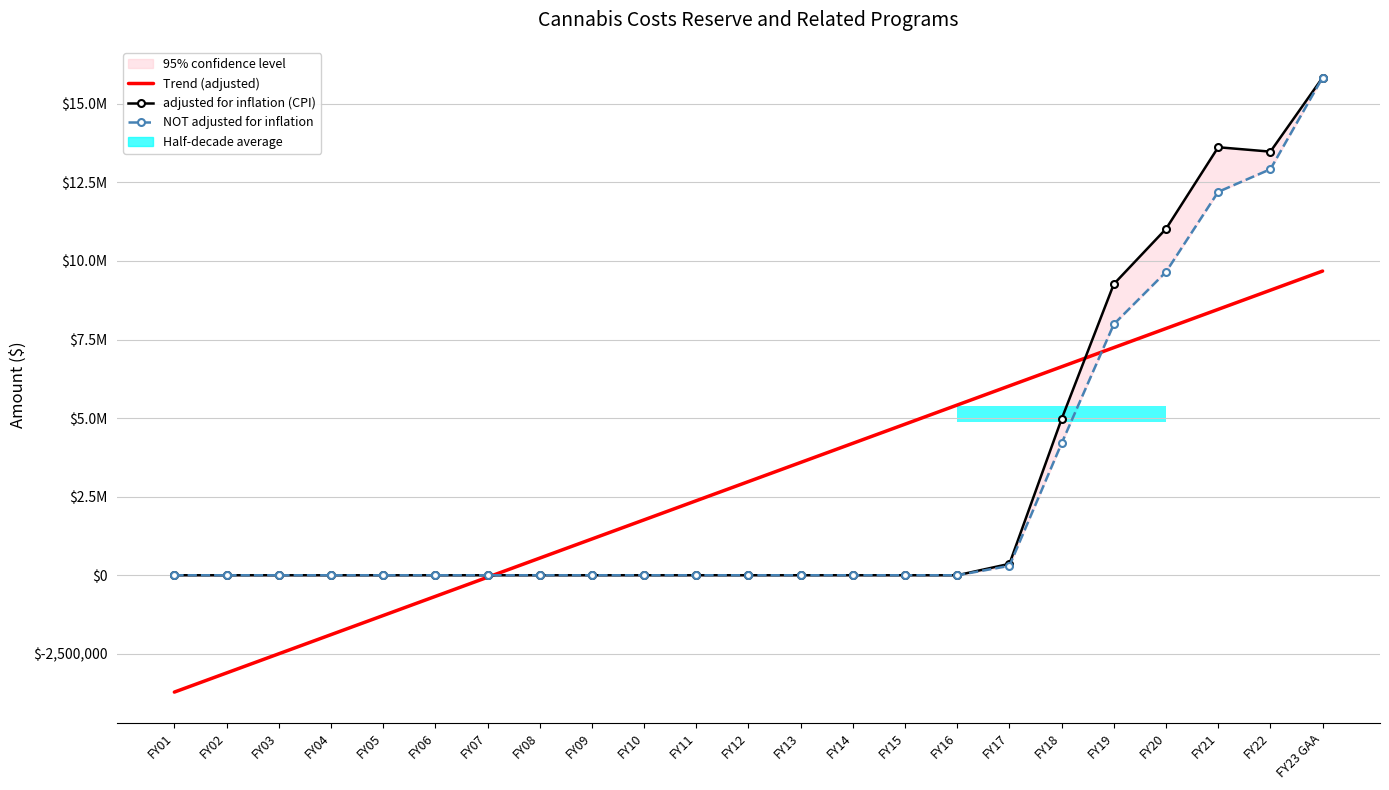

How many data points does each series have?

23